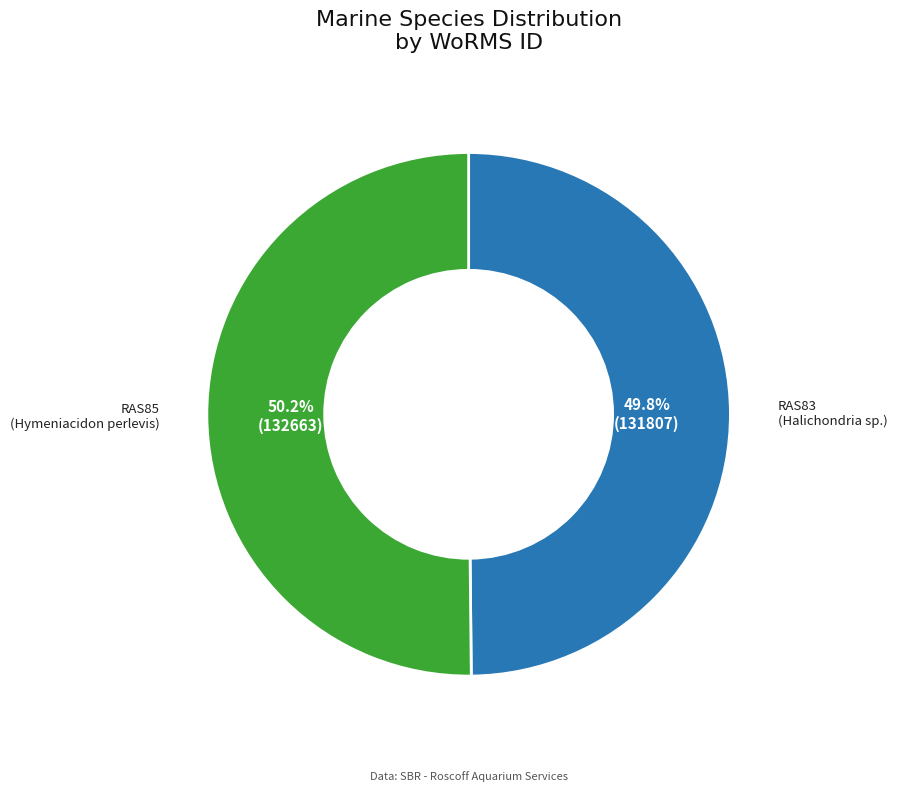

Is there any slice that represents more than half of the pie?

Yes